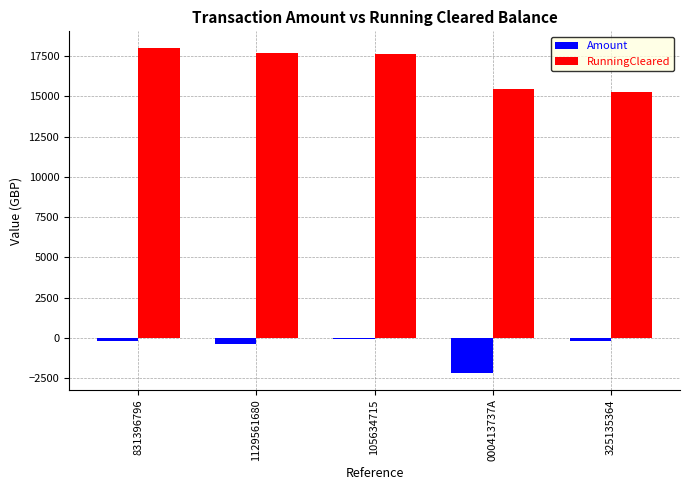

How many groups of bars are there?

5